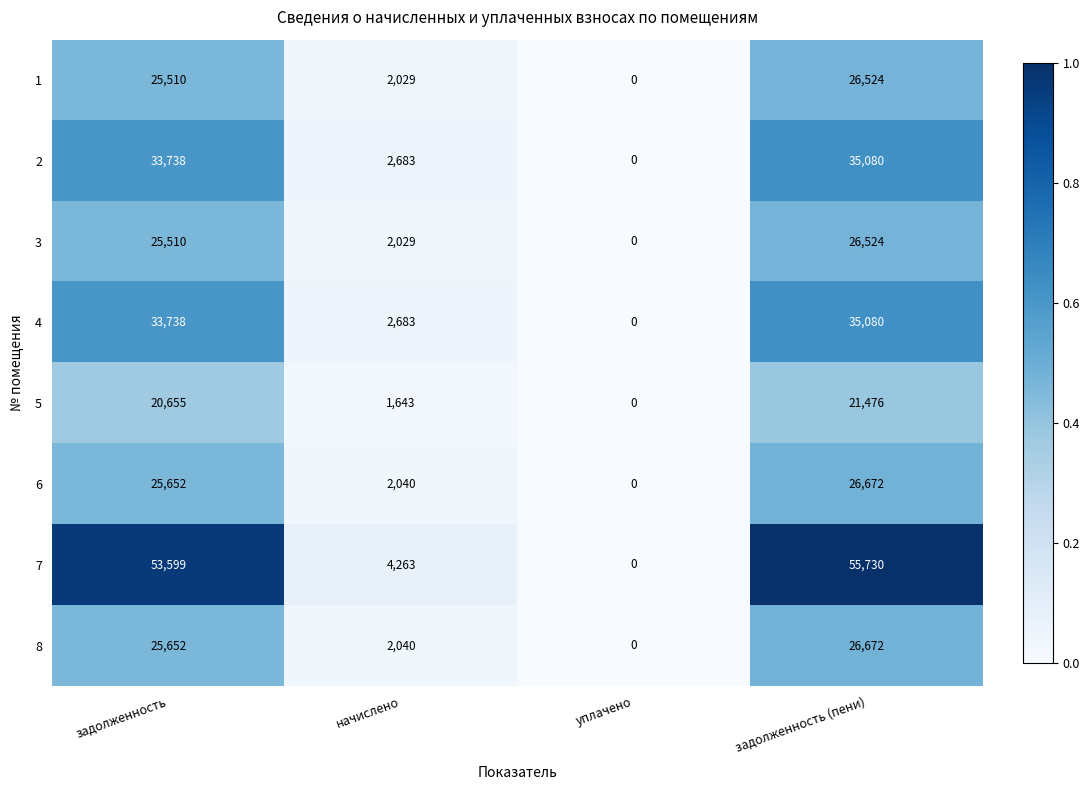

What is the difference between the highest and lowest values at задолженность (пени)?

34254